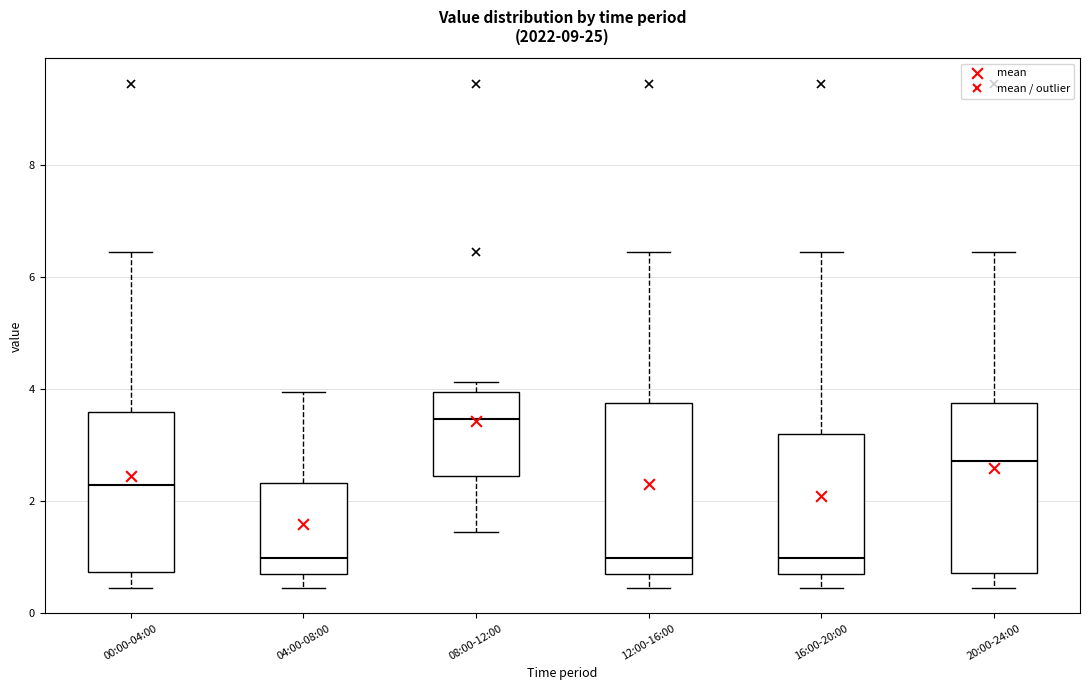

Reading left to right, read every box against the y-axis: the position of its median line, the range the box covers, and the ends of its whiskers. The values are not printed on the chart, so give them approximately, as read against the axis.

00:00-04:00: median 2.2, box 0.8 to 3.6, whiskers 0.4 to 6.4
04:00-08:00: median 1.0, box 0.8 to 2.4, whiskers 0.4 to 4.0
08:00-12:00: median 3.4, box 2.4 to 4.0, whiskers 1.4 to 4.2
12:00-16:00: median 1.0, box 0.8 to 3.8, whiskers 0.4 to 6.4
16:00-20:00: median 1.0, box 0.8 to 3.2, whiskers 0.4 to 6.4
20:00-24:00: median 2.8, box 0.8 to 3.8, whiskers 0.4 to 6.4